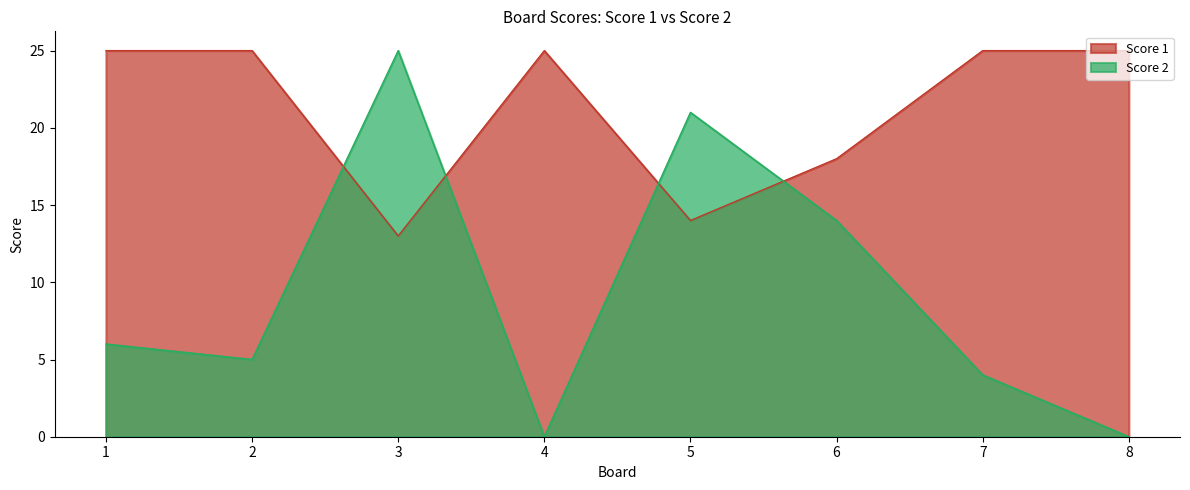

Reading left to right, transcribe all the data shown in this chart.

Score 1: 25	25	13	25	14	18	25	25
Score 2: 6	5	25	0	21	14	4	0